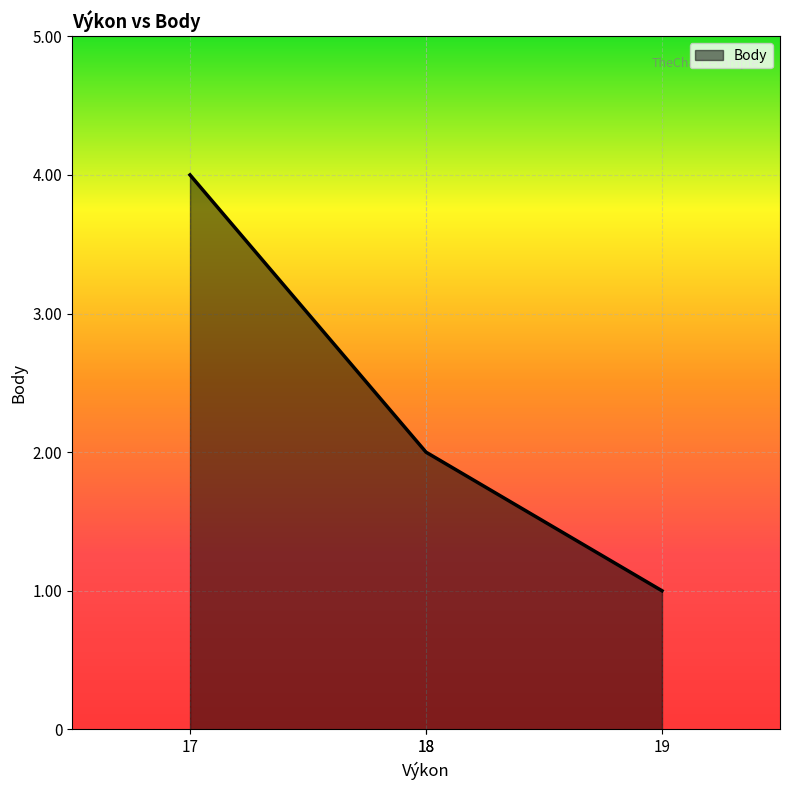

Where is the data nearest to the value 2?

18